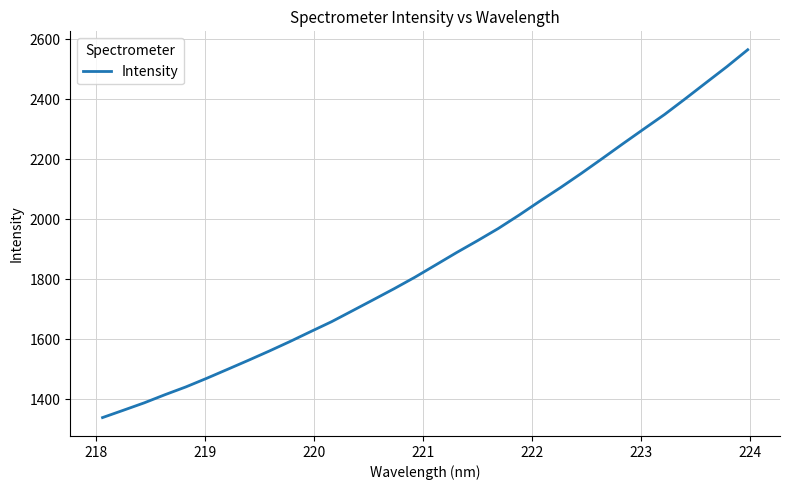

What is the smallest value displayed?

1339.5